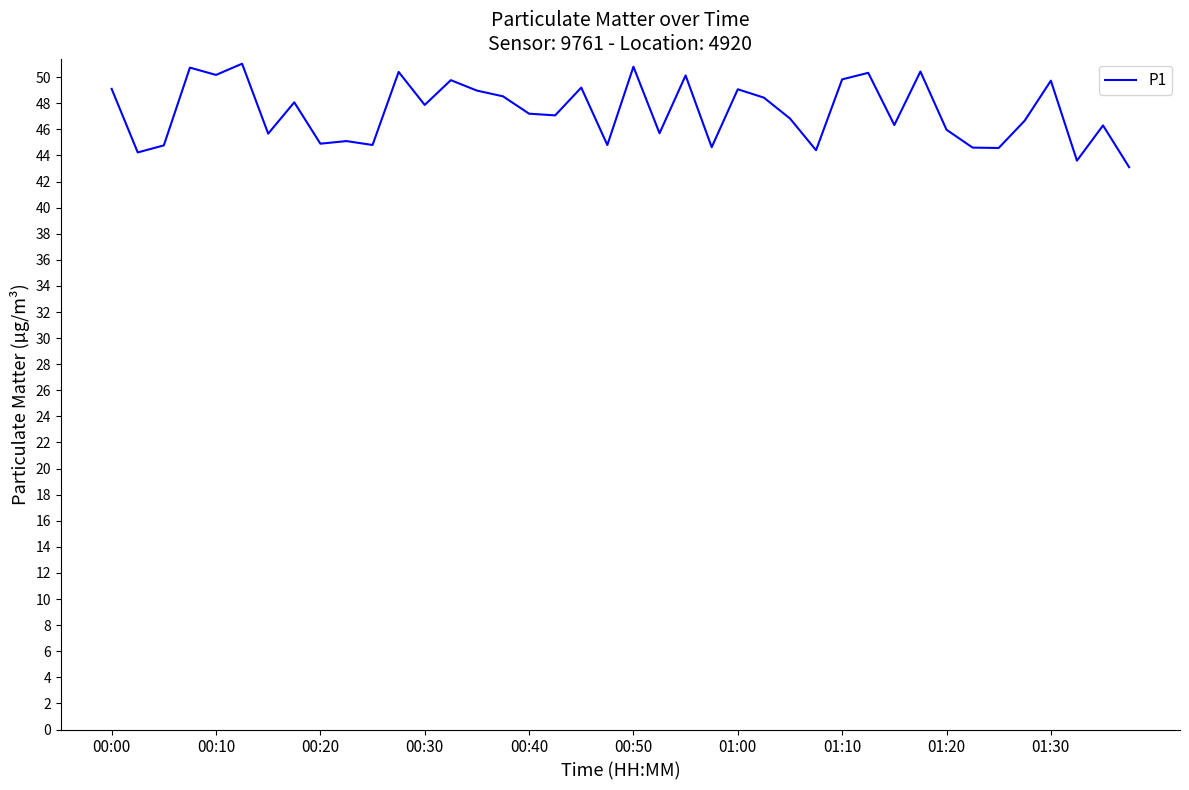

What is the greatest value displayed?

51.0